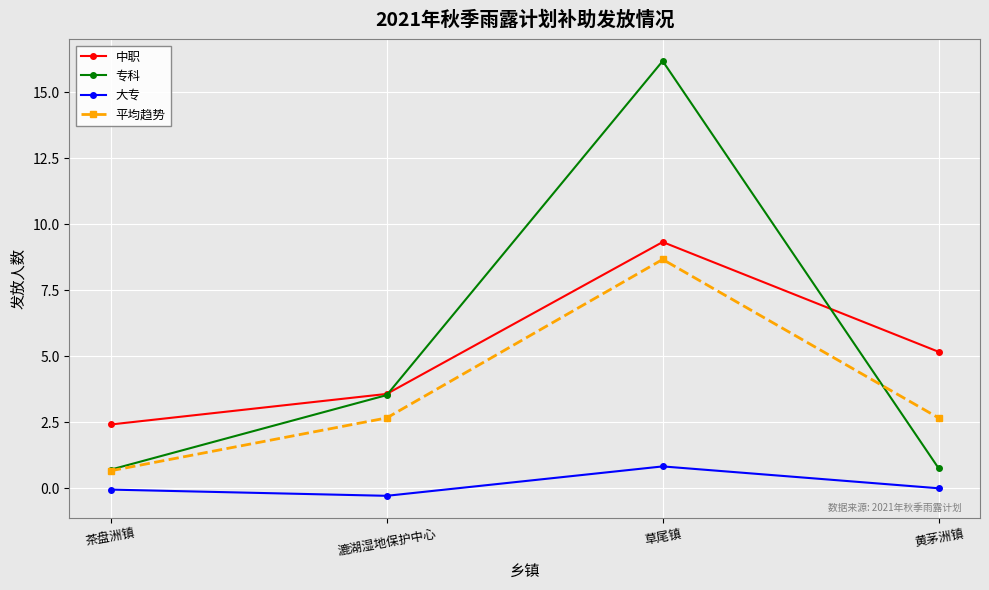

True or false: 平均趋势 and 专科 intersect in this chart.

True